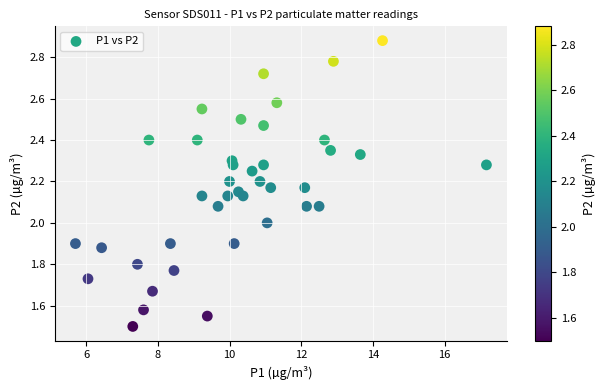

What is the range of X values (max minus min)?

11.5